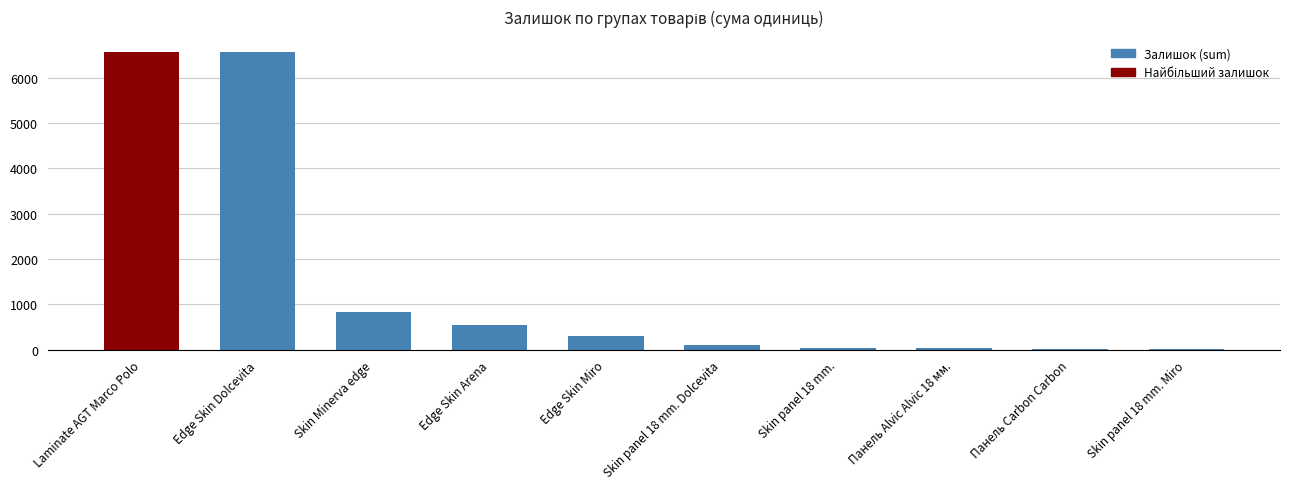

What is the sum of all values?

15048